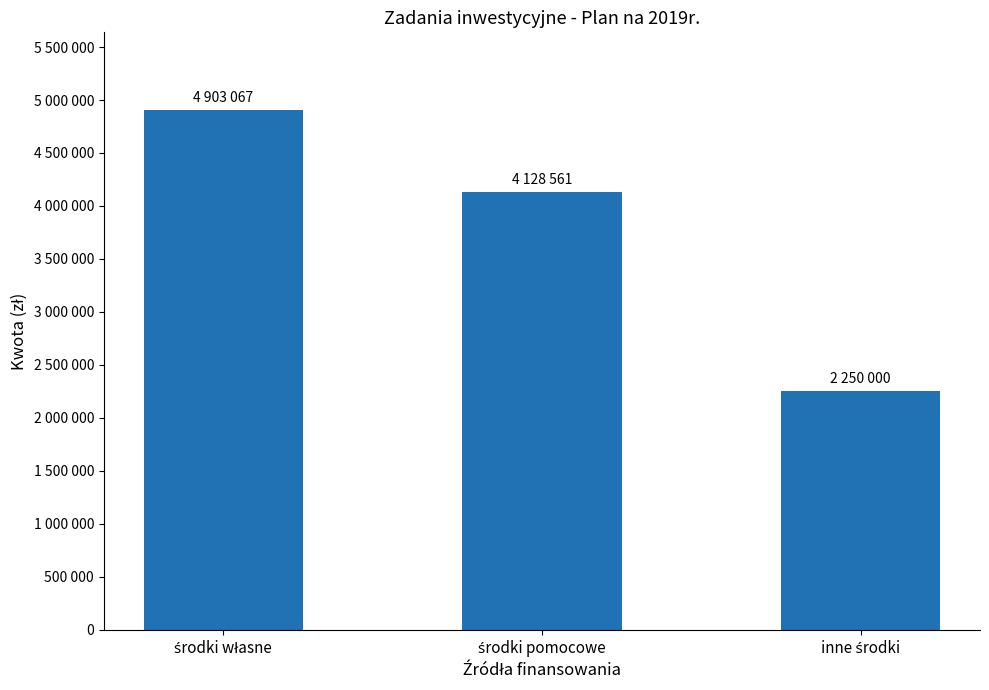

Approximately how many times larger is the value at inne środki compared to środki własne?

0.5